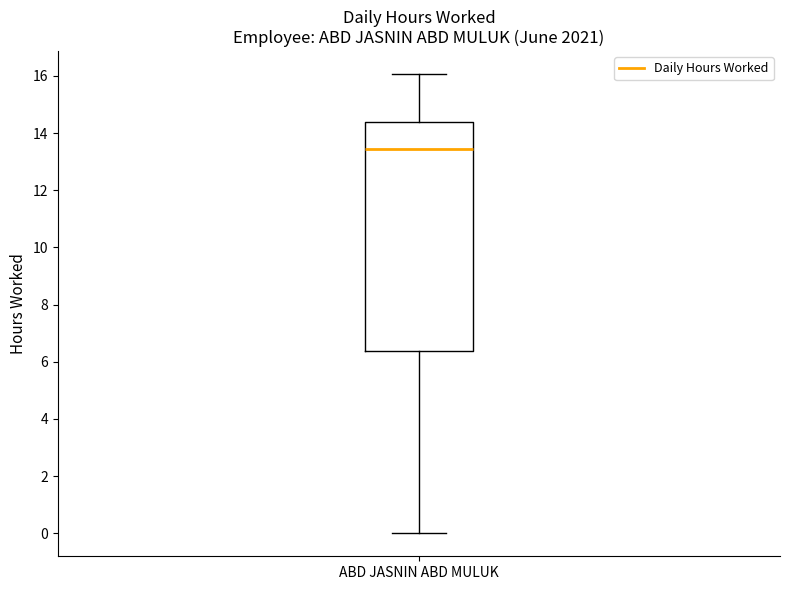

Where does the upper whisker of the box for ABD JASNIN ABD MULUK end on the y-axis? The values are not printed on the chart, so give them approximately, as read against the axis.

16.0